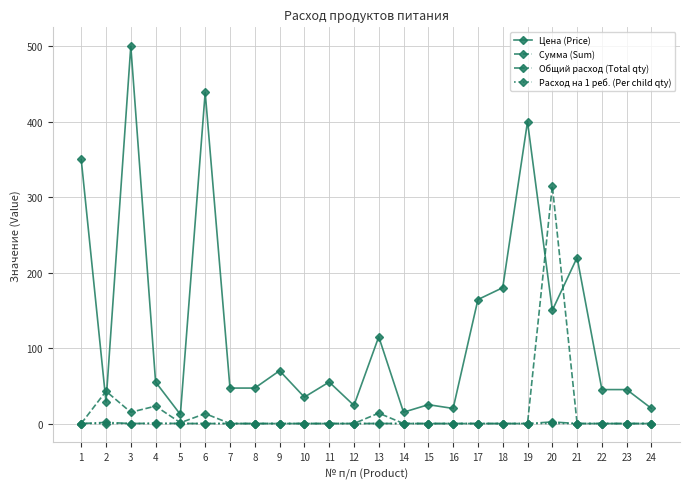

Where is the first local minimum for Цена (Price)?

2